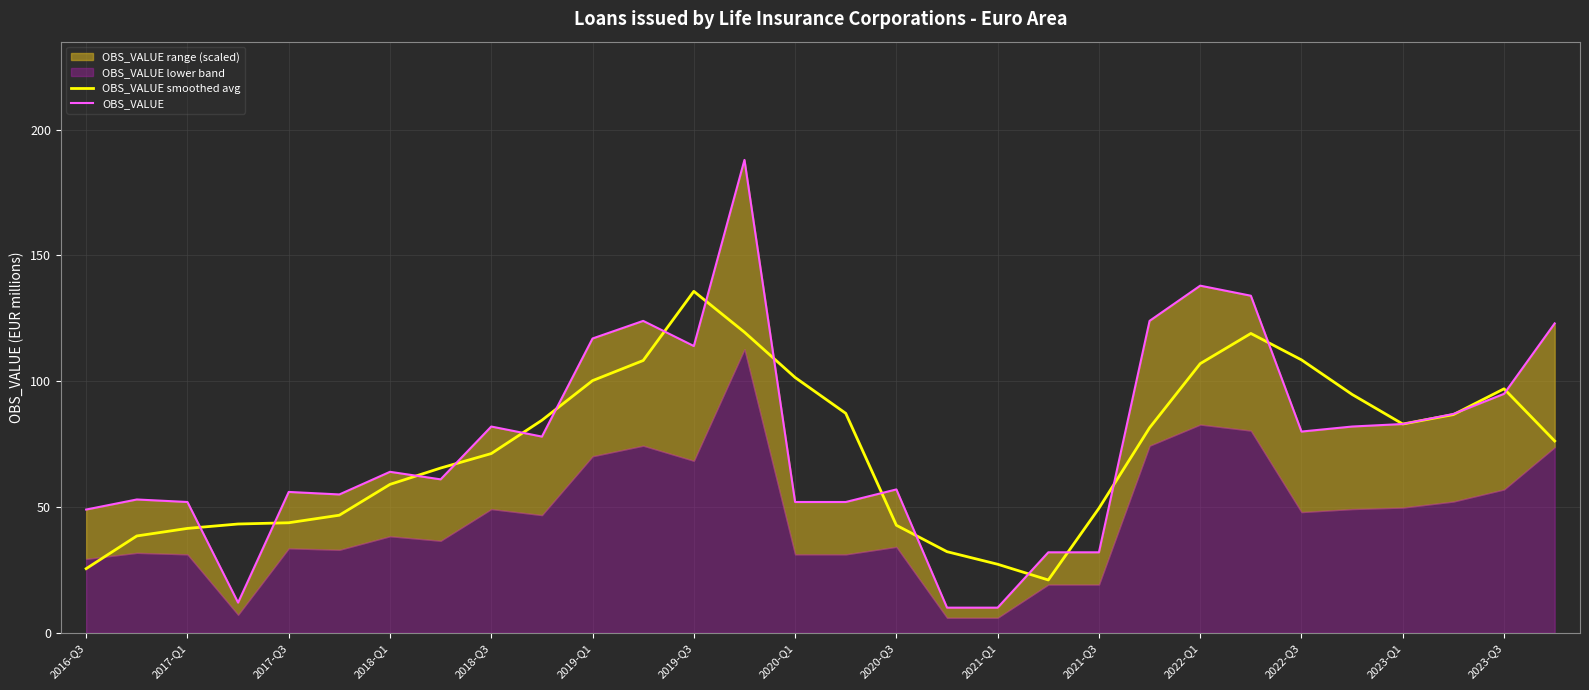

At how many categories does at least one series exceed 68?

17